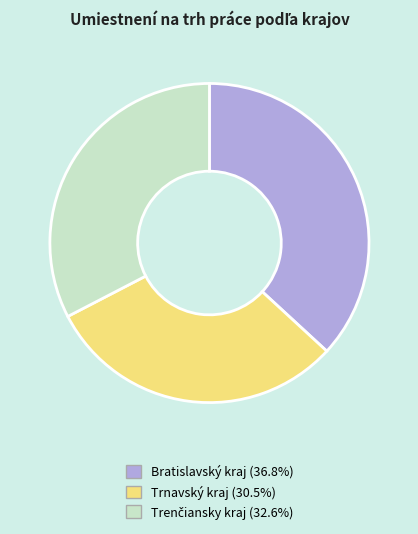

Is there any slice that represents more than half of the pie?

No